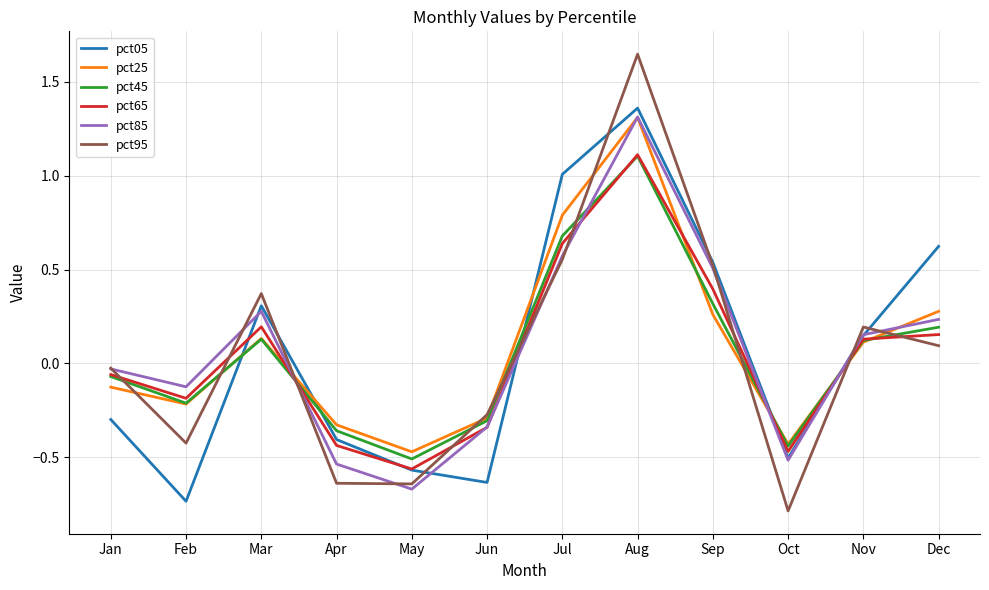

At which category is the sum across all series the highest?

Aug